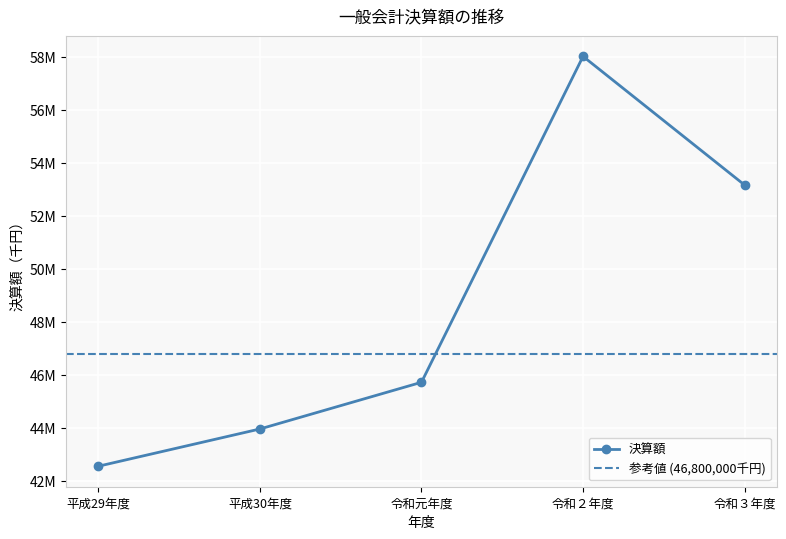

What is the difference between the maximum and minimum values?

15463371